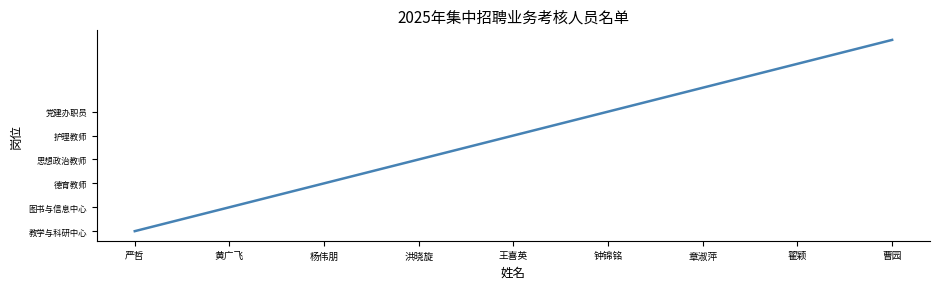

Is this an area chart (filled region under the line)?

No